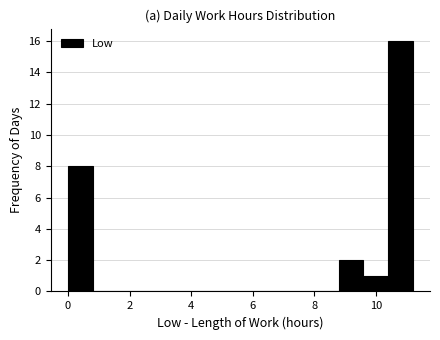

Read against the x-axis, roughly where is the centre of the tallest bar?

10.8